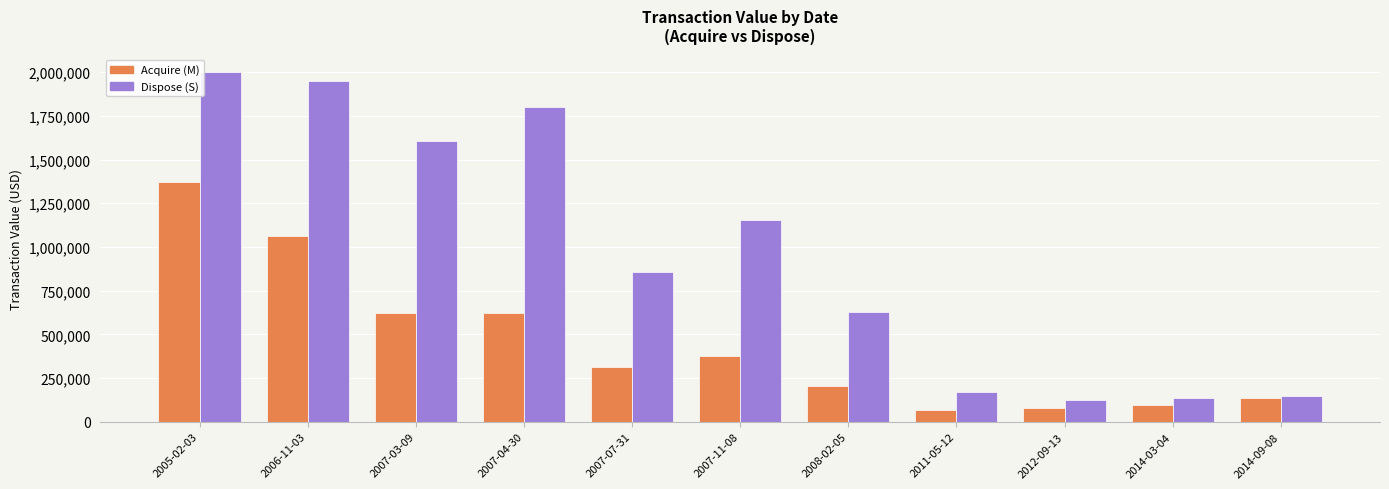

Count the number of data series in this chart.

2